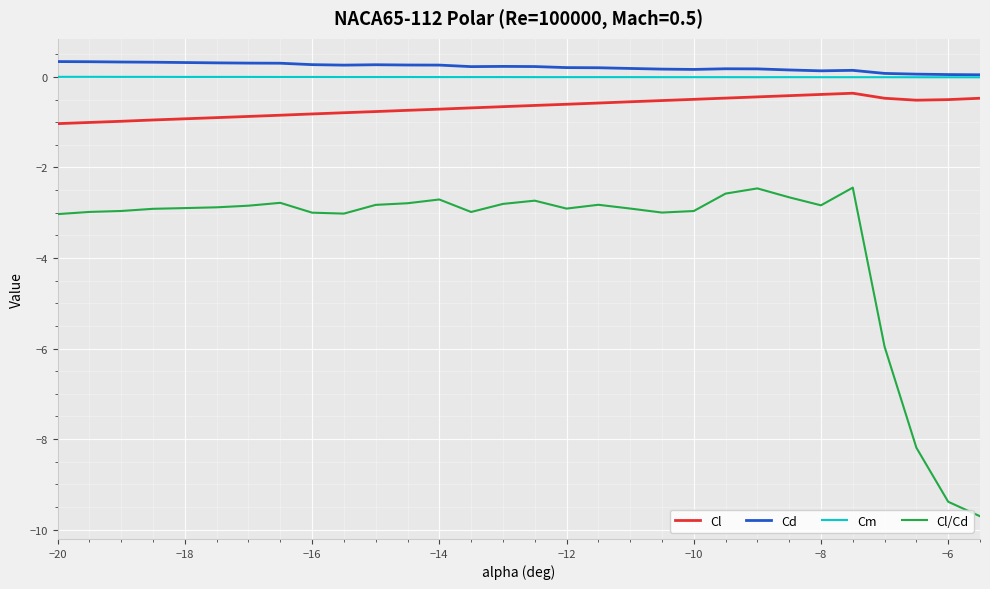

True or false: Cd and Cl/Cd intersect in this chart.

False